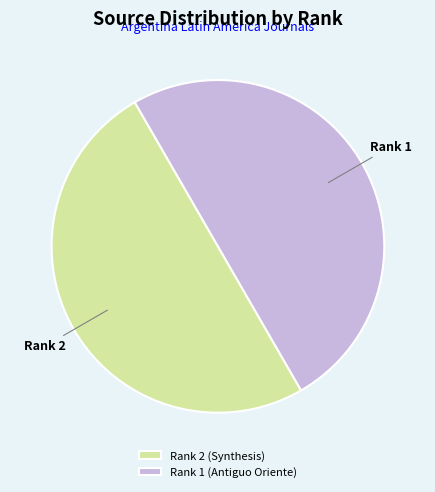

The Rank 1 (Antiguo Oriente) slice represents 42% of the pie. True or false?

False